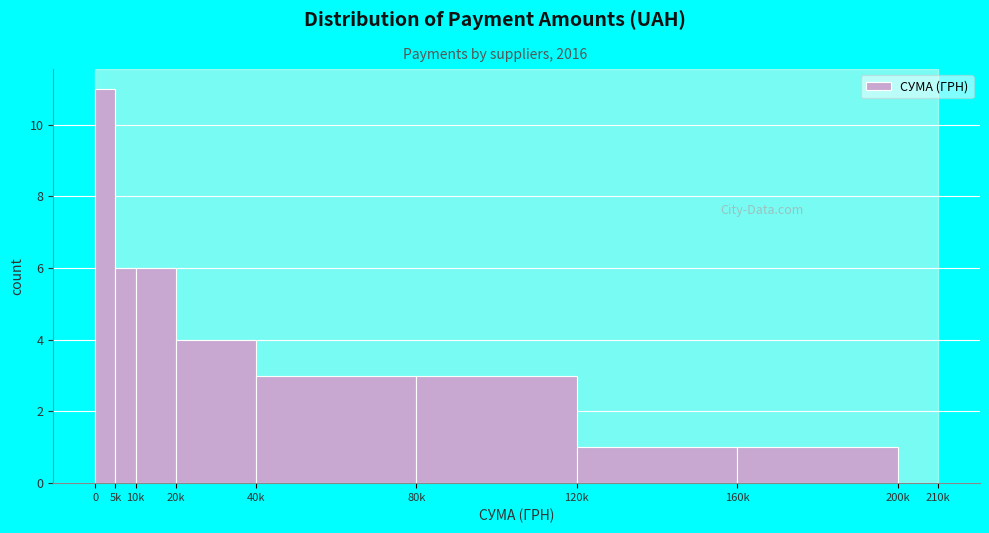

Reading left to right, what are all the values shown in this chart?

0=11	5k=6	10k=6	20k=4	40k=3	80k=3	120k=1	160k=1	200k=0